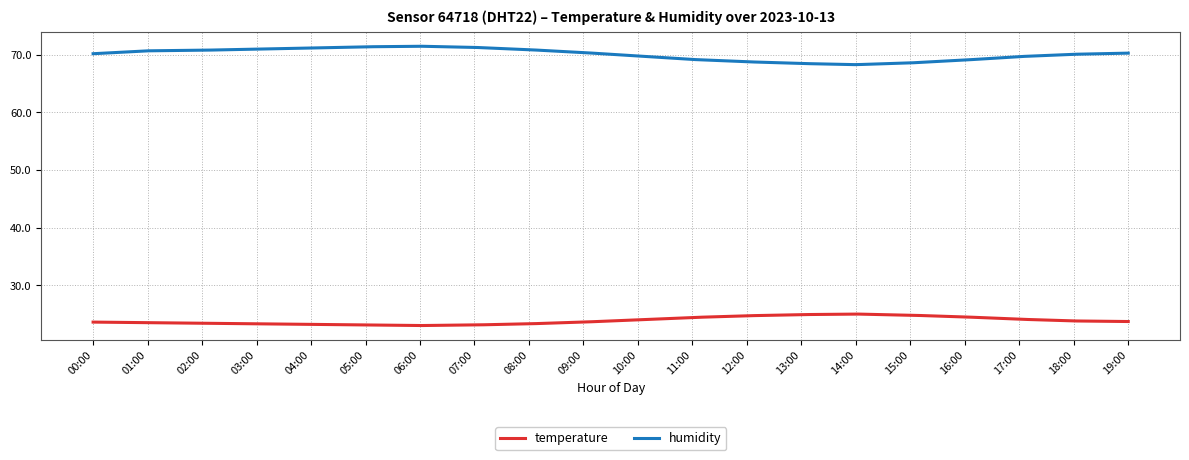

What is the maximum value for humidity?

71.5